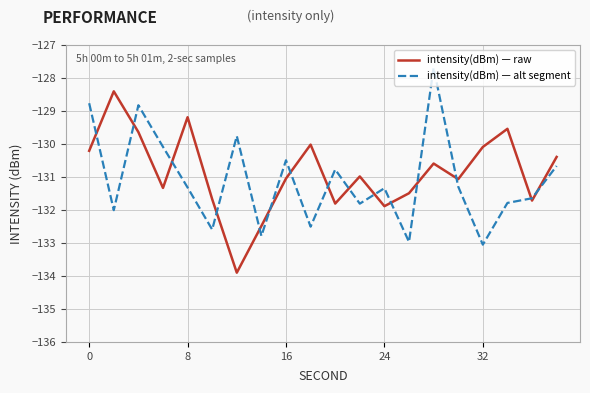

What is the lowest value of the intensity(dBm) — raw series?

-133.9